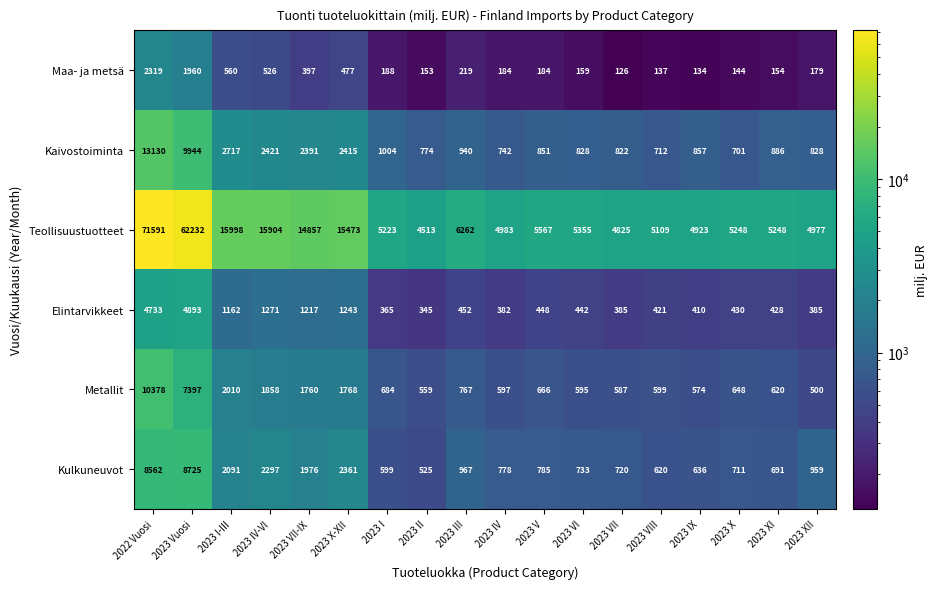

Which series has the widest spread of values?

Teollisuustuotteet